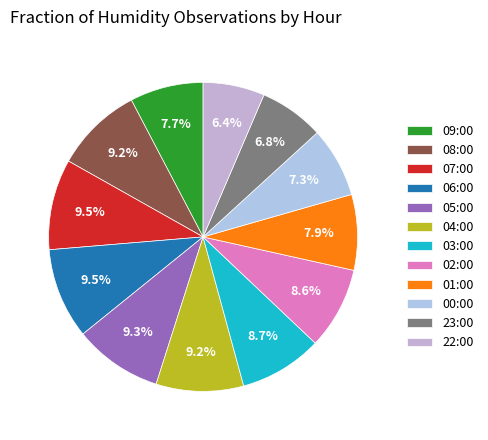

The 07:00 slice represents 20% of the pie. True or false?

False